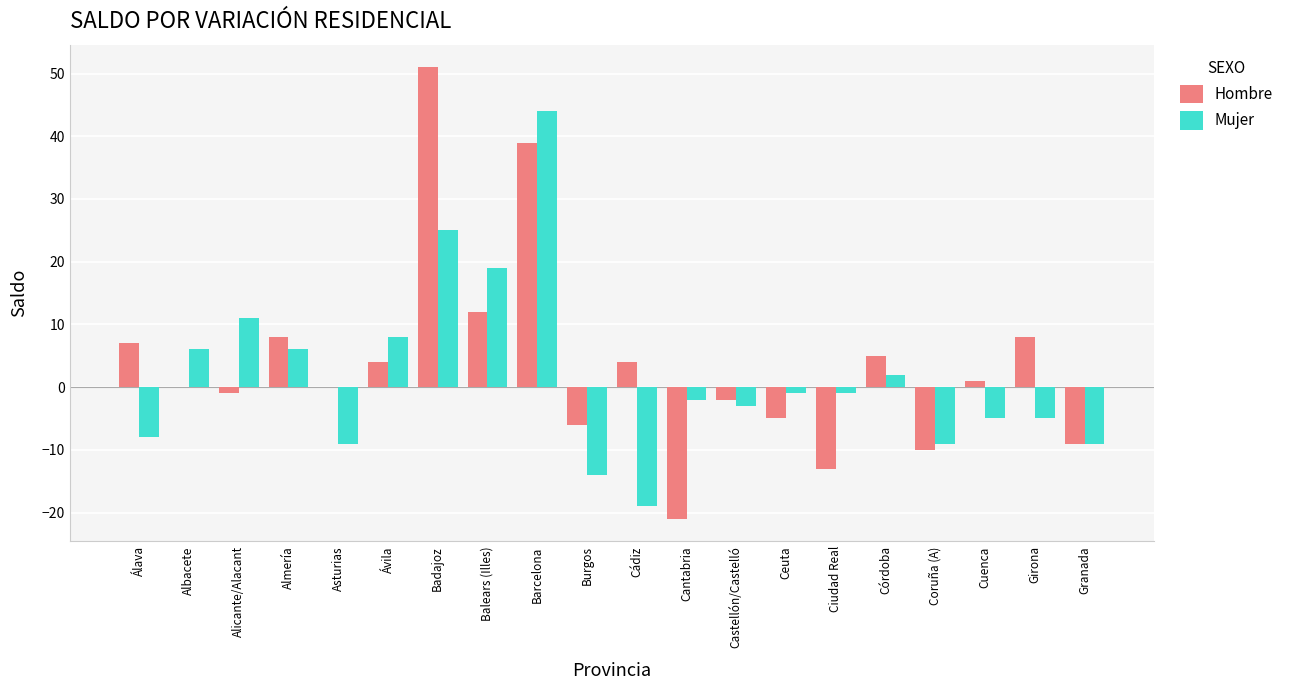

What is the greatest value displayed?

51